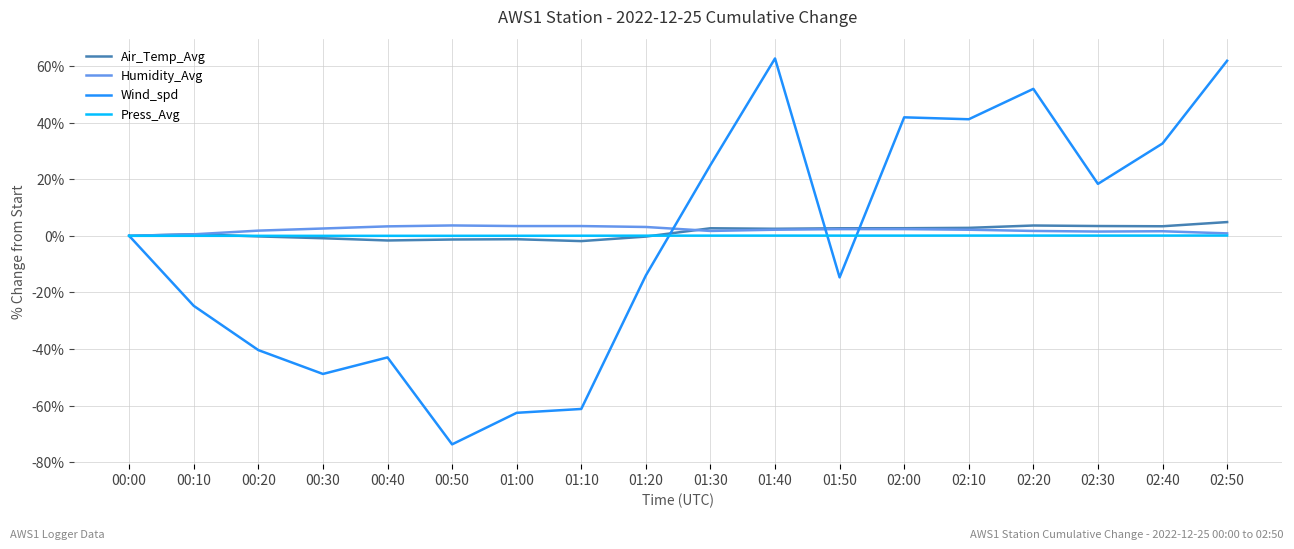

What position from the right is 02:00?

6